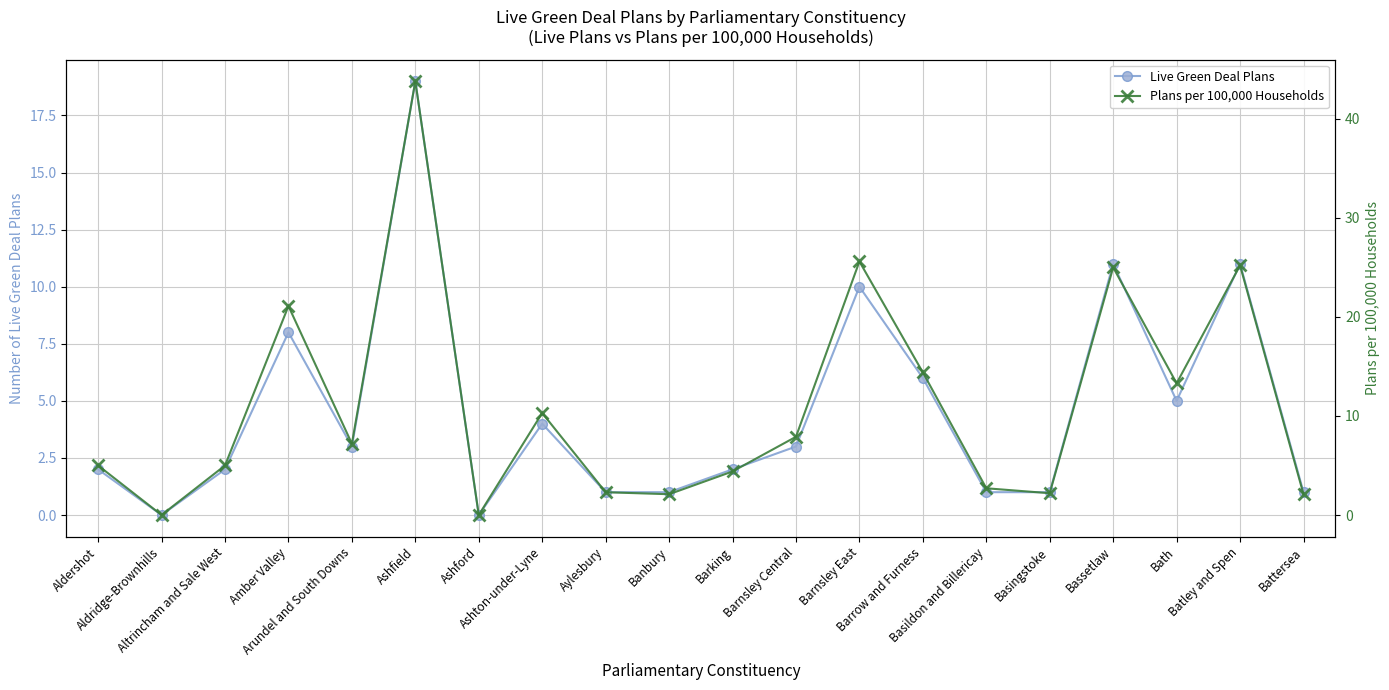

At how many categories does at least one series exceed 28?

1